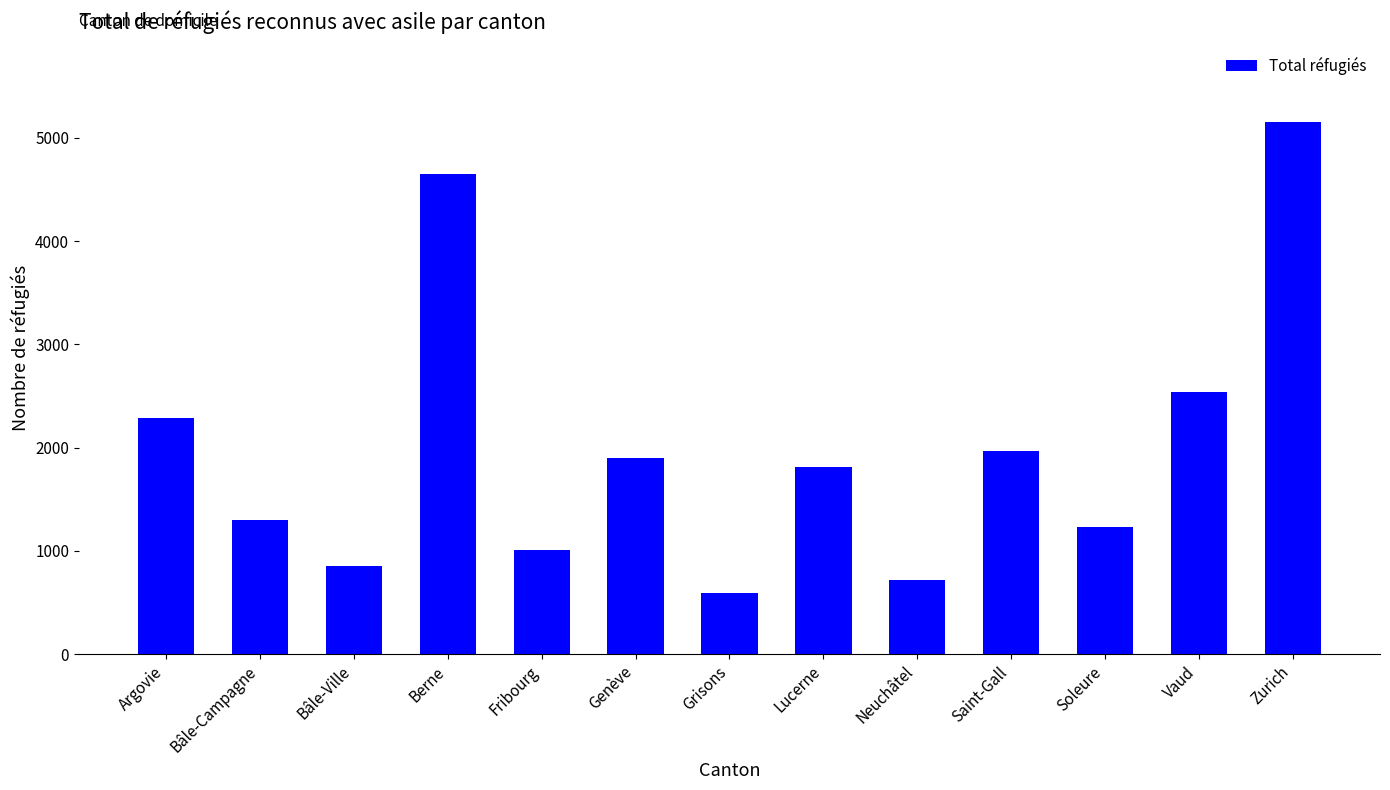

How many data points are less than 1809?

6